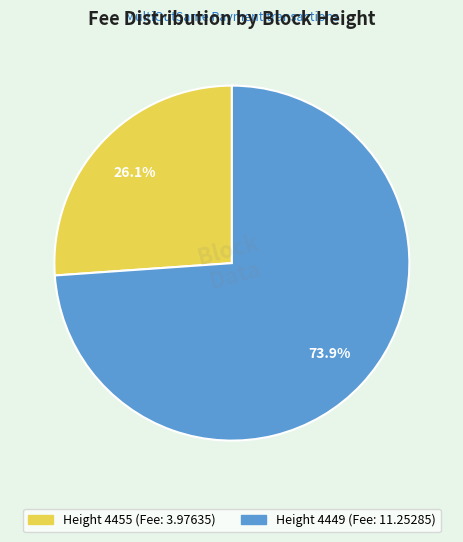

Is there a majority slice in this chart?

Yes